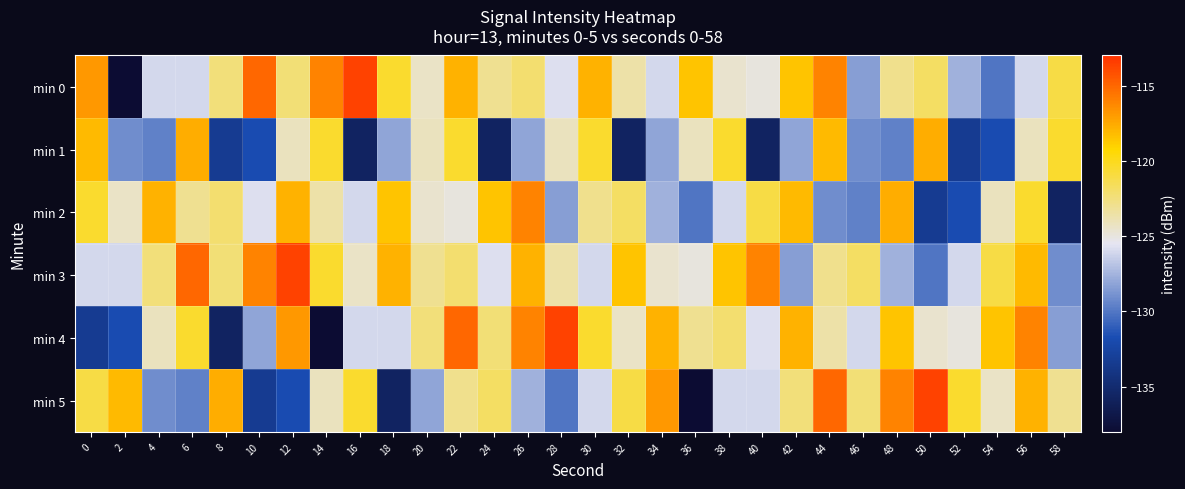

Which series has the largest total across all categories?

min 3